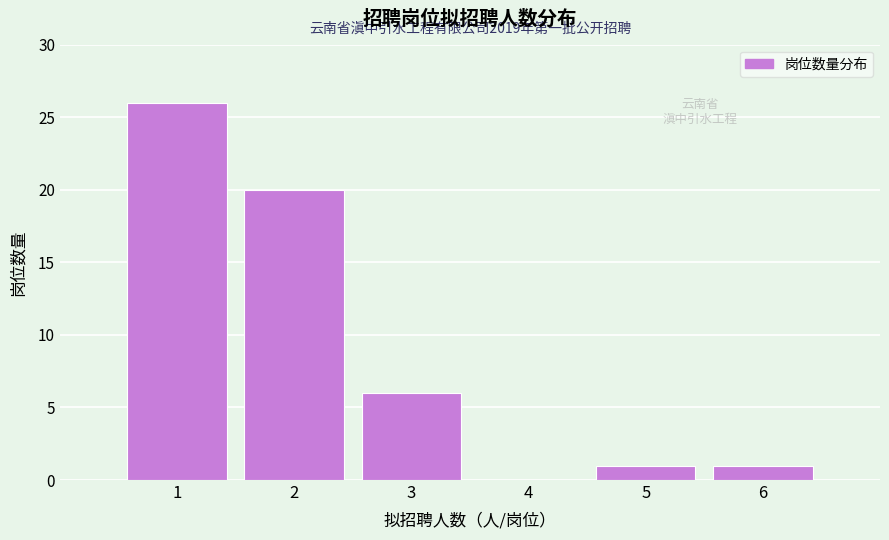

Over which range of the x-axis is the bar tallest?

0.5 to 1.5